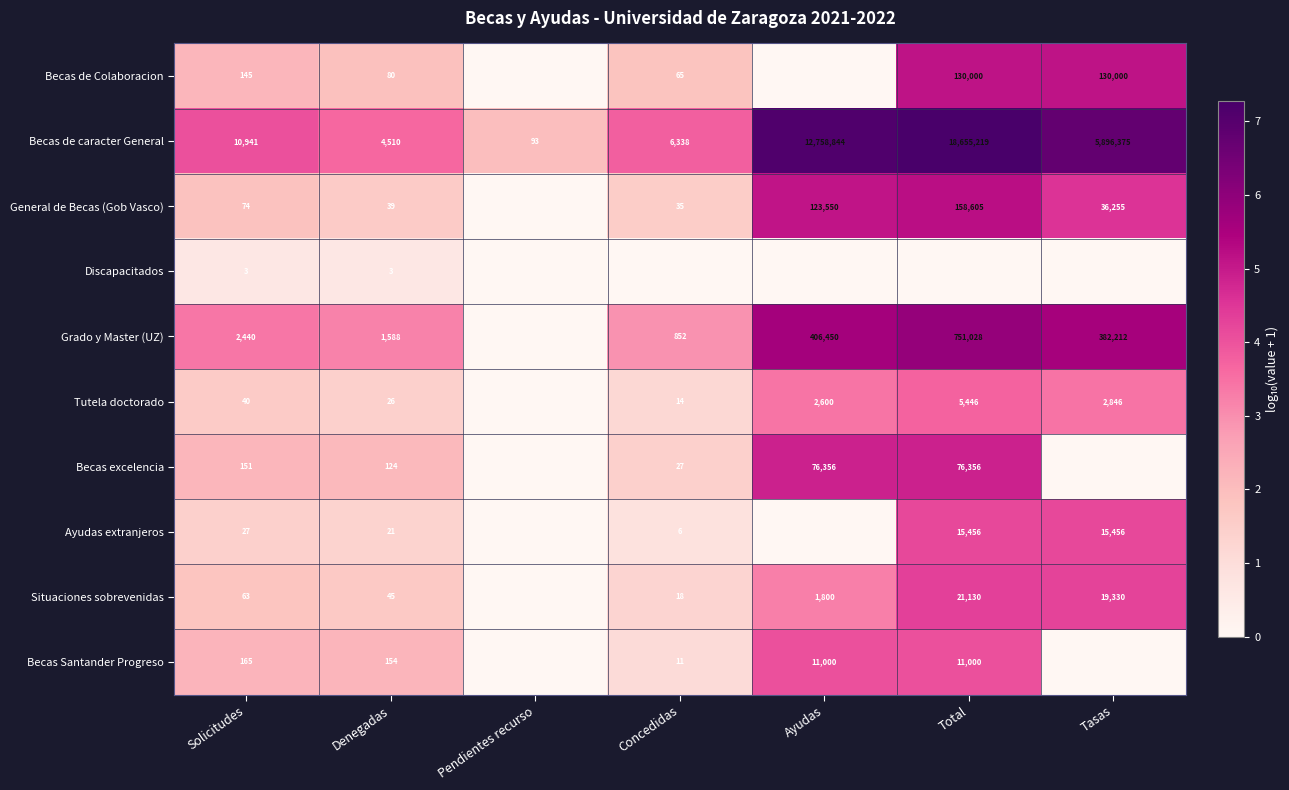

How many distinct data groups are displayed?

10